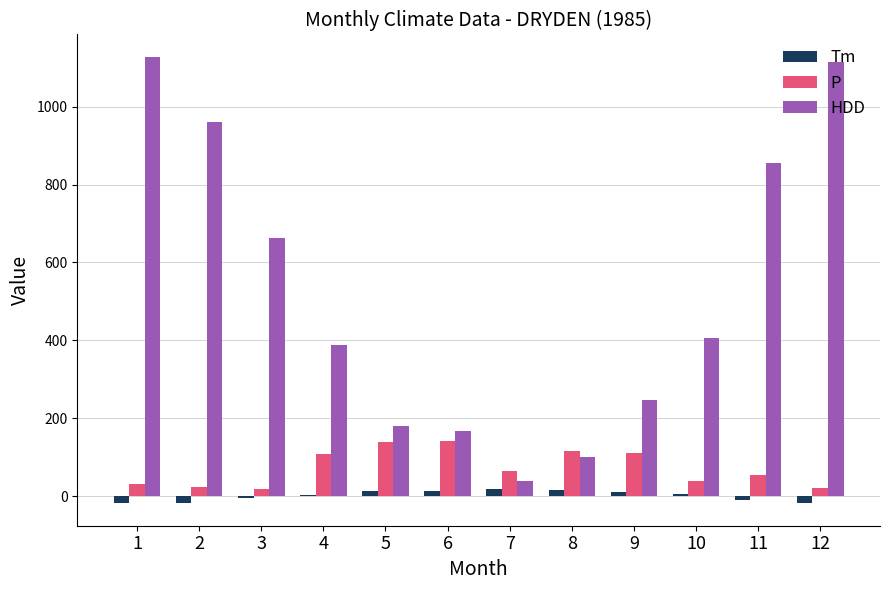

Which series has the largest total across all categories?

HDD